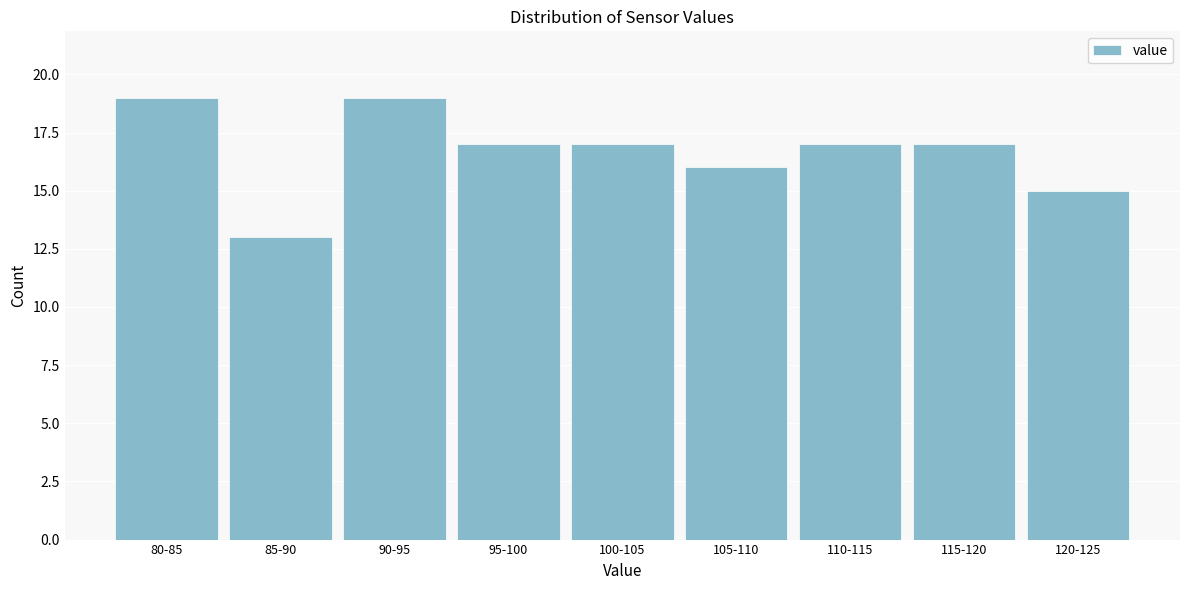

Reading left to right, extract all data points from this chart.

80-85=19	85-90=13	90-95=19	95-100=17	100-105=17	105-110=16	110-115=17	115-120=17	120-125=15